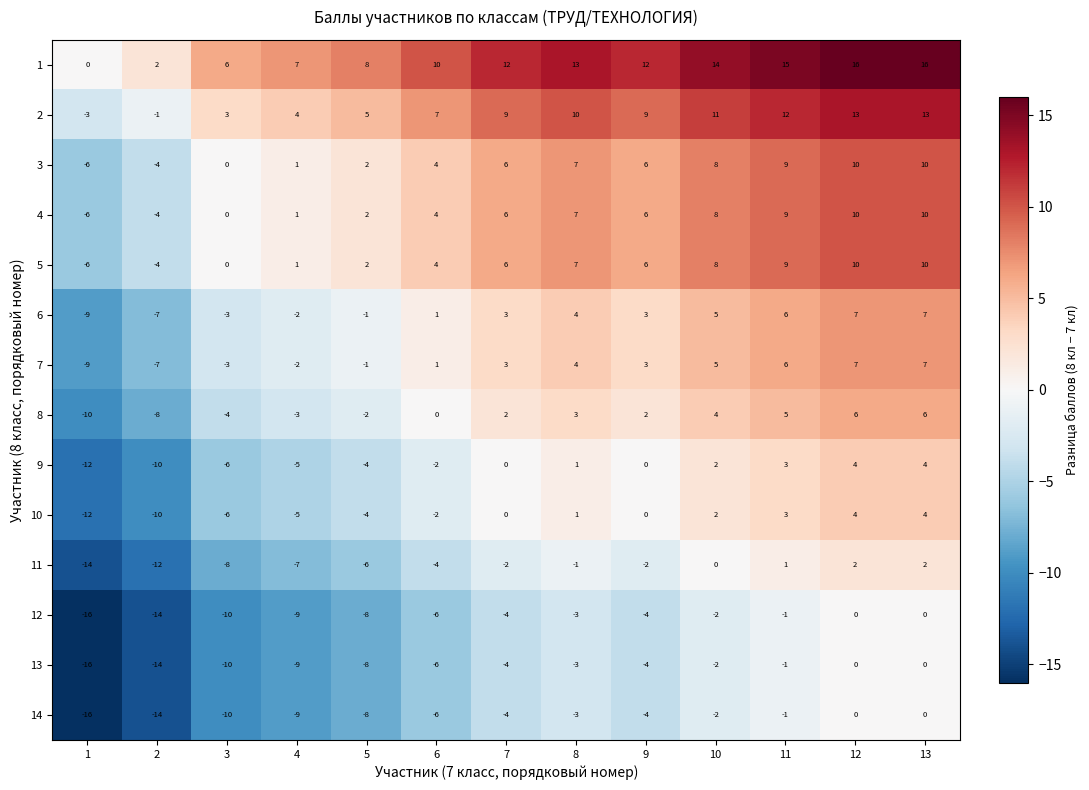

What is the total value across all series at 6?

5